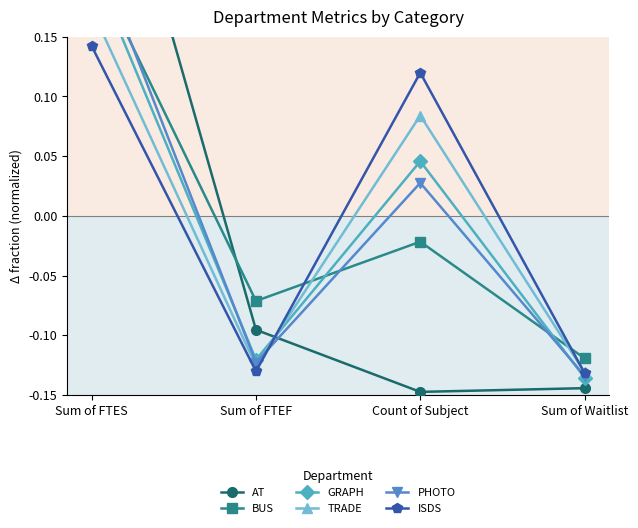

At which label is GRAPH closest to 0?

Count of Subject